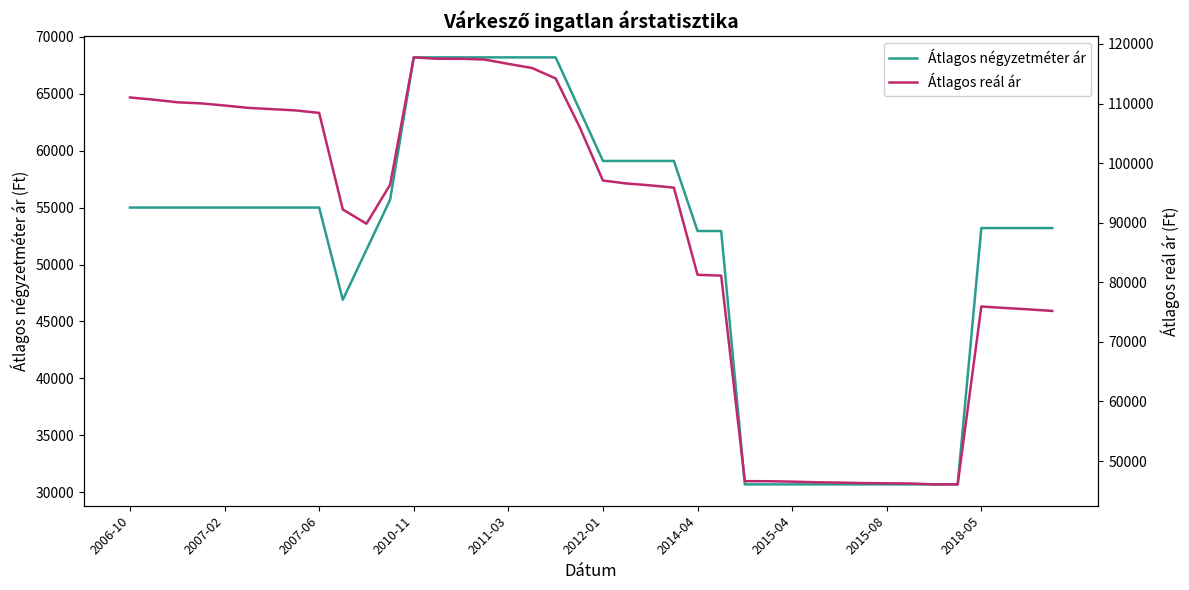

What is the highest value of the Átlagos négyzetméter ár series?

68181